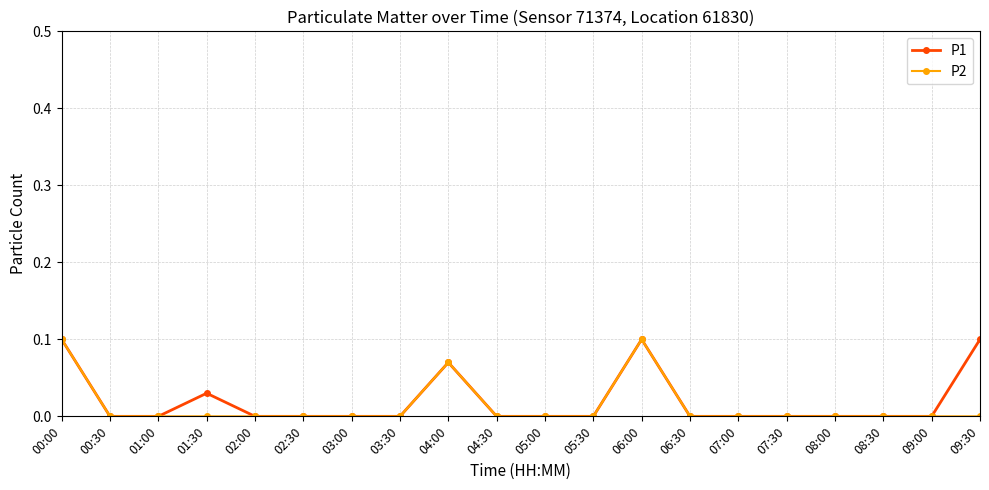

How many P2 values are between 0 and 1?

20